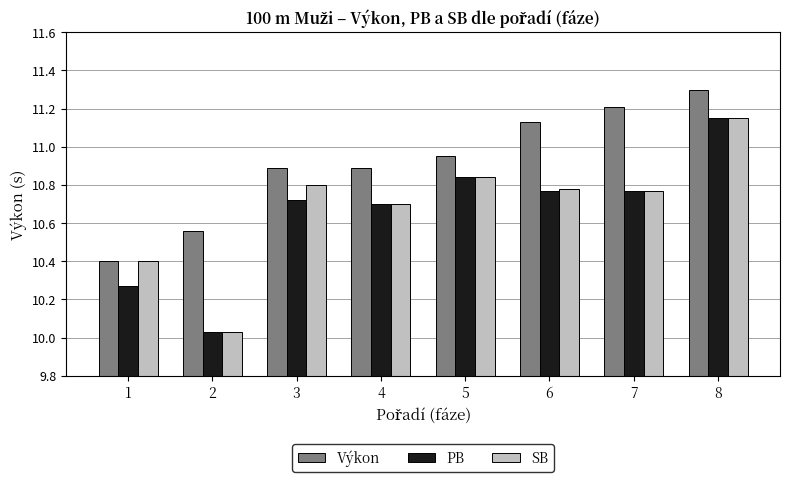

What is the difference between the highest and lowest values at 5?

0.1